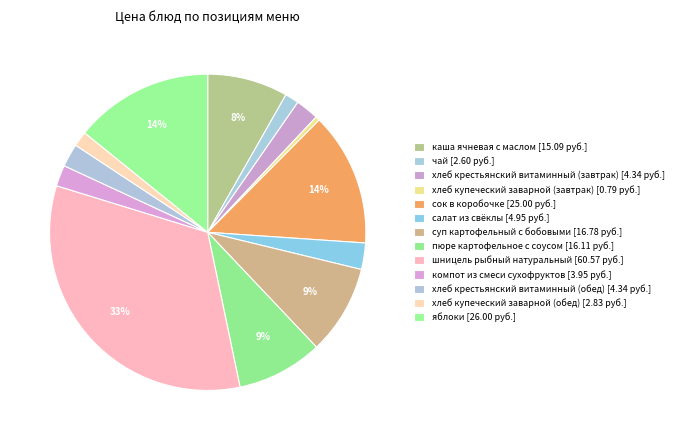

To the nearest percent, what is the difference between the largest and smallest slice percentages?

33%